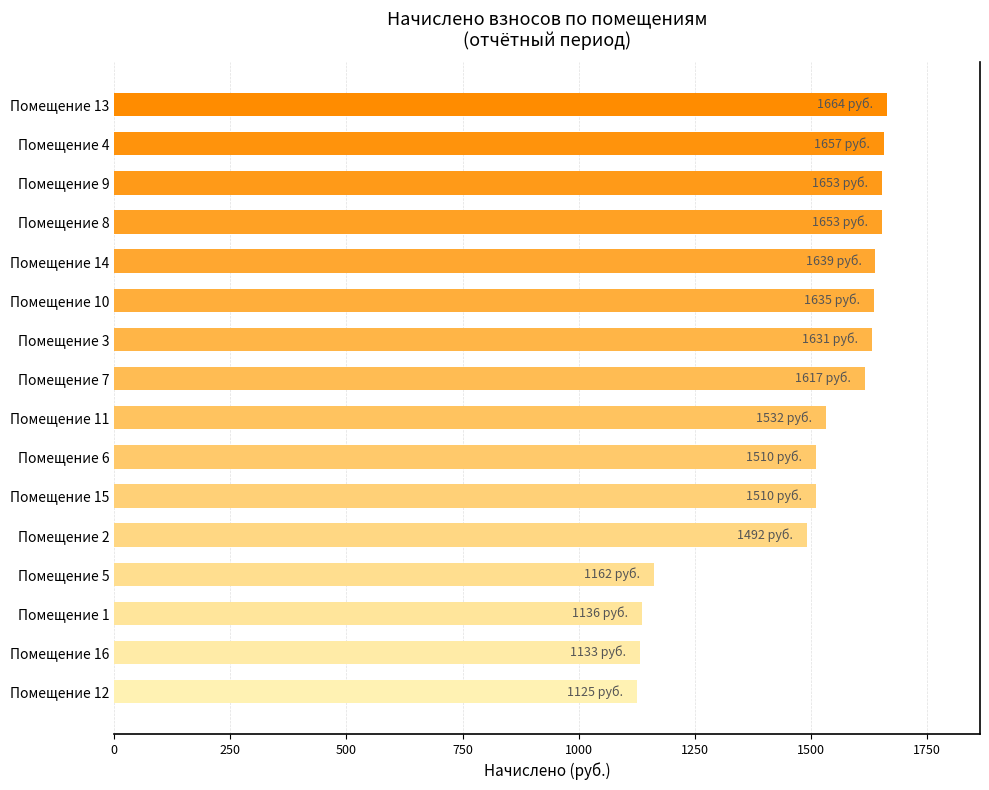

Where is the data nearest to the value 1394?

Помещение 2